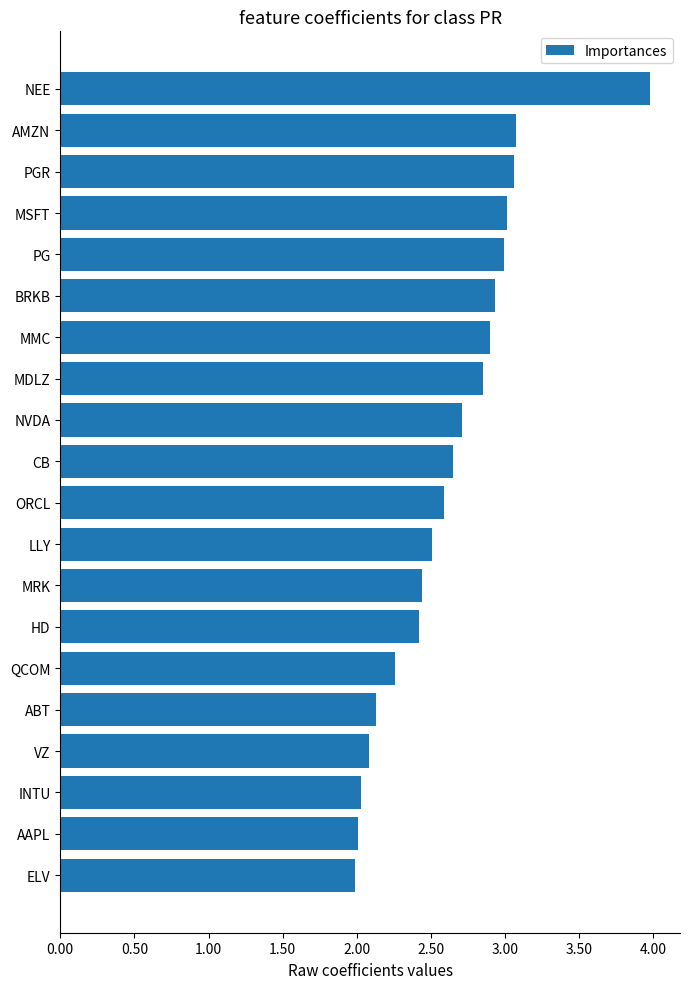

What is the label of the 16th bar from the bottom?

PG